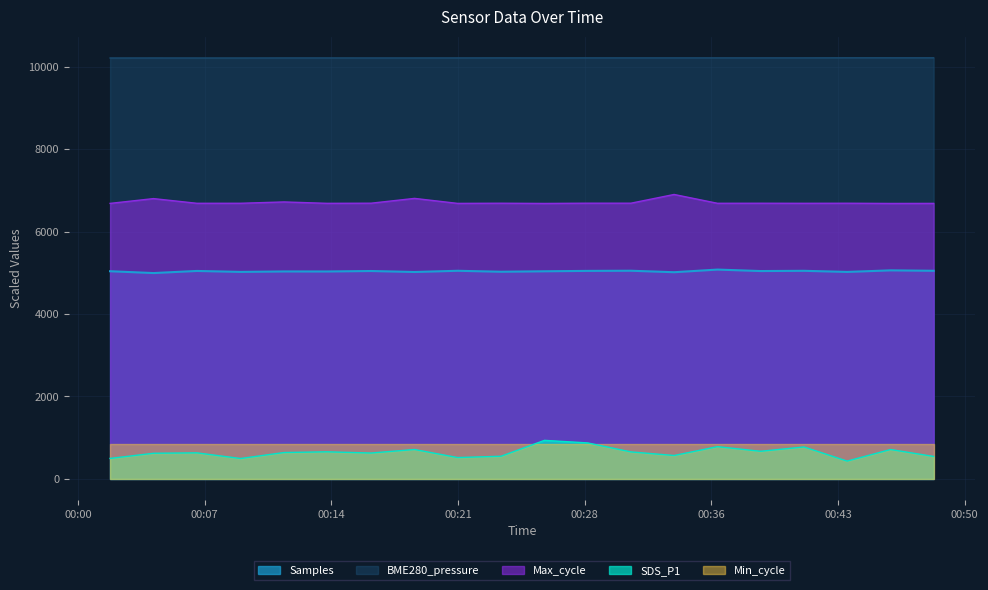

Is it true that Max_cycle equals 6686.7 at 2024/01/07 00:28:58?

True